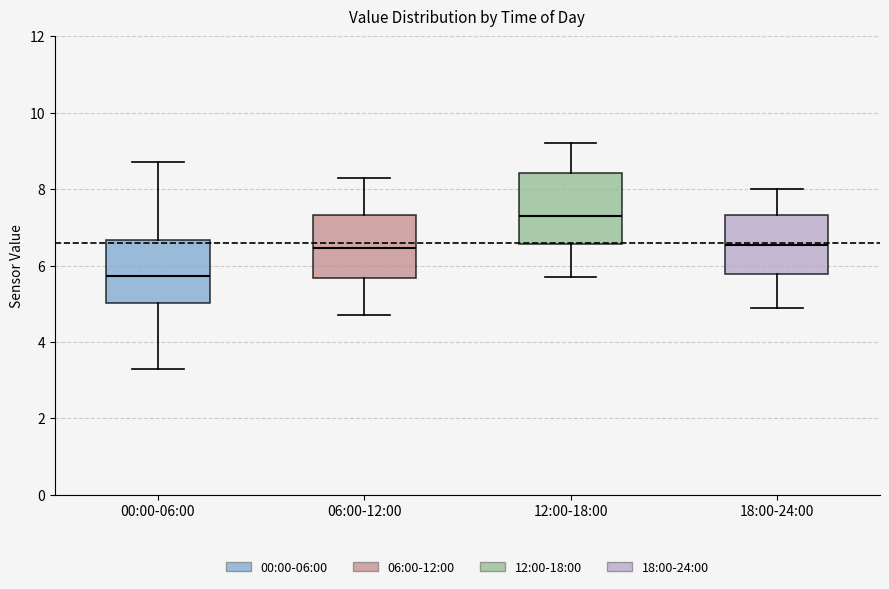

Reading left to right, transcribe this box plot: for each box, give where its median line is, the range the box spans, and where its two whiskers end, as read against the y-axis. The values are not printed on the chart, so give them approximately, as read against the axis.

00:00-06:00: median 5.8, box 5.0 to 6.6, whiskers 3.4 to 8.8
06:00-12:00: median 6.4, box 5.6 to 7.4, whiskers 4.8 to 8.4
12:00-18:00: median 7.4, box 6.6 to 8.4, whiskers 5.8 to 9.2
18:00-24:00: median 6.6, box 5.8 to 7.4, whiskers 5.0 to 8.0